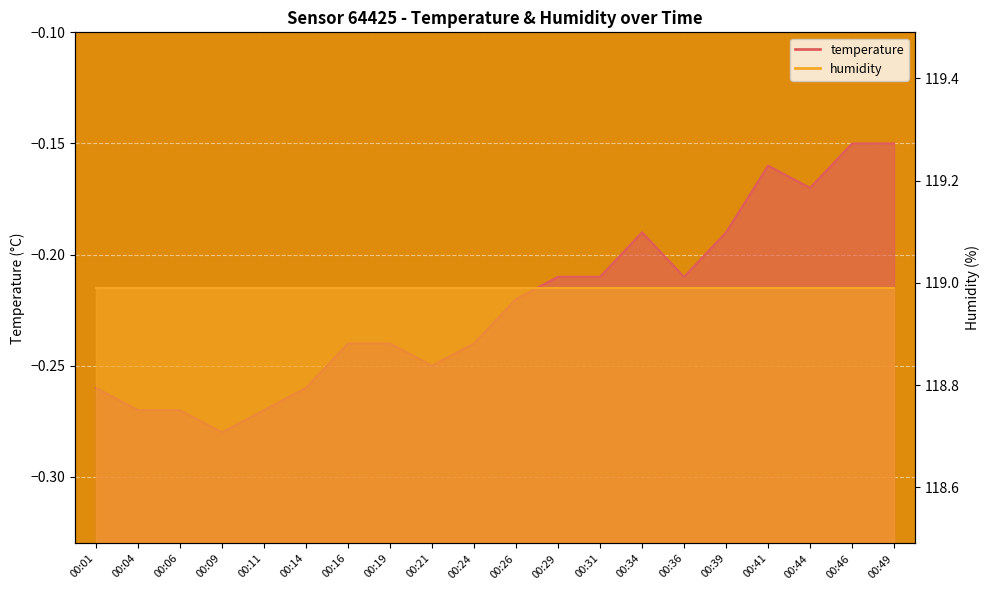

At which category does the data reach its first local valley?

00:09